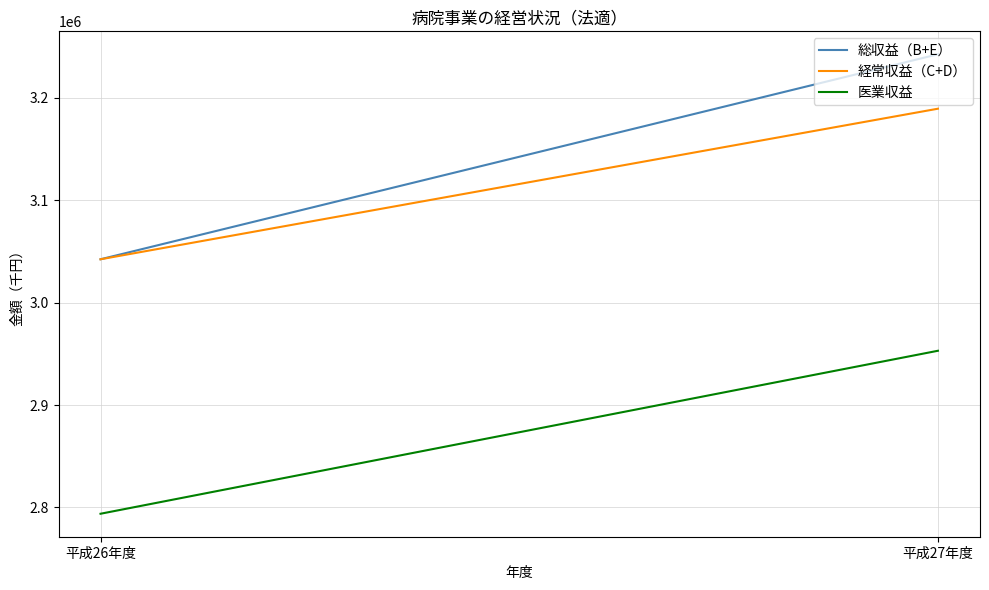

Between 平成26年度 and 平成27年度, which series saw the biggest shift?

総収益（B+E）